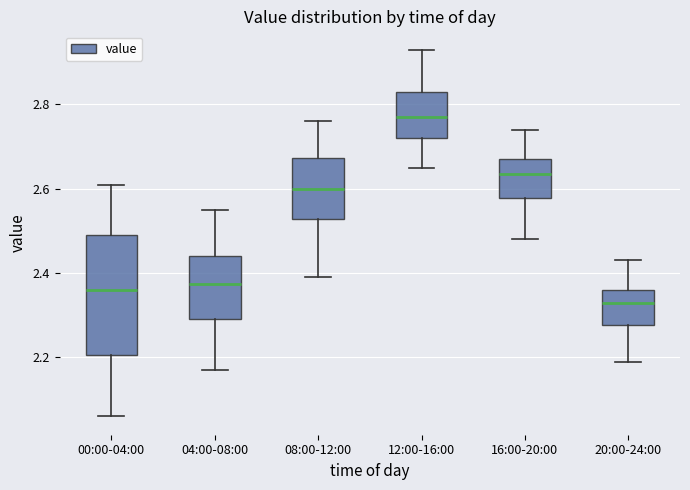

Comparing the boxes themselves (not the whiskers), which one is the tallest?

00:00-04:00